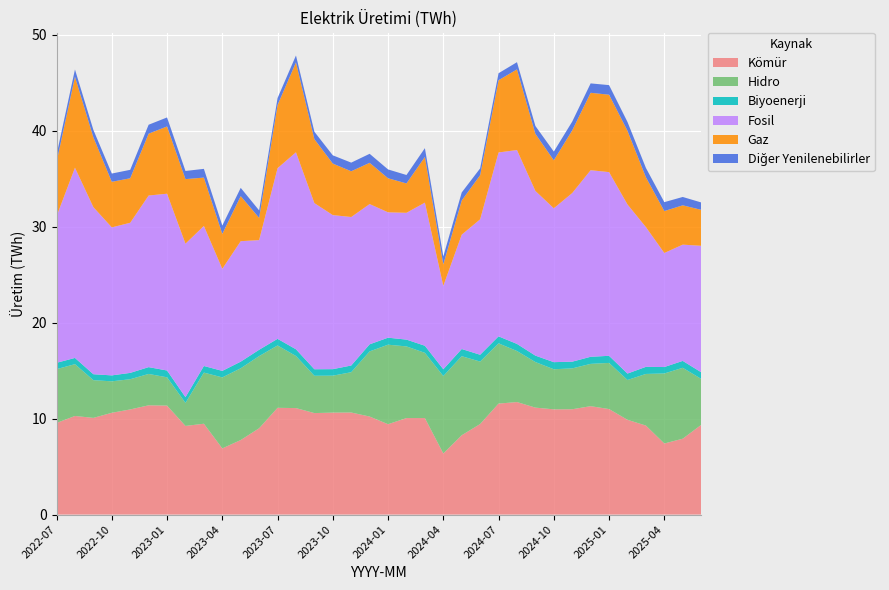

Reading right to left, list all the values displayed in this chart.

Kömür: 2025-06=9.3	2025-05=7.9	2025-04=7.4	2025-03=9.3	2025-02=9.9	2025-01=11.0	2024-12=11.3	2024-11=11.0	2024-10=11.0	2024-09=11.2	2024-08=11.7	2024-07=11.6	2024-06=9.4	2024-05=8.3	2024-04=6.4	2024-03=10.1	2024-02=10.1	2024-01=9.4	2023-12=10.2	2023-11=10.6	2023-10=10.6	2023-09=10.6	2023-08=11.1	2023-07=11.1	2023-06=9.0	2023-05=7.8	2023-04=6.9	2023-03=9.5	2023-02=9.2	2023-01=11.4	2022-12=11.4	2022-11=11.0	2022-10=10.6	2022-09=10.1	2022-08=10.3	2022-07=9.6
Hidro: 2025-06=4.8	2025-05=7.4	2025-04=7.3	2025-03=5.4	2025-02=4.2	2025-01=4.8	2024-12=4.4	2024-11=4.3	2024-10=4.2	2024-09=4.8	2024-08=5.3	2024-07=6.3	2024-06=6.5	2024-05=8.2	2024-04=8.1	2024-03=6.8	2024-02=7.5	2024-01=8.3	2023-12=6.8	2023-11=4.2	2023-10=3.9	2023-09=3.9	2023-08=5.4	2023-07=6.5	2023-06=7.5	2023-05=7.5	2023-04=7.4	2023-03=5.3	2023-02=2.4	2023-01=3.0	2022-12=3.3	2022-11=3.1	2022-10=3.3	2022-09=3.9	2022-08=5.4	2022-07=5.6
Biyoenerji: 2025-06=0.7	2025-05=0.7	2025-04=0.7	2025-03=0.7	2025-02=0.7	2025-01=0.7	2024-12=0.7	2024-11=0.7	2024-10=0.7	2024-09=0.7	2024-08=0.7	2024-07=0.7	2024-06=0.7	2024-05=0.8	2024-04=0.7	2024-03=0.7	2024-02=0.7	2024-01=0.7	2023-12=0.7	2023-11=0.7	2023-10=0.7	2023-09=0.7	2023-08=0.7	2023-07=0.7	2023-06=0.7	2023-05=0.7	2023-04=0.7	2023-03=0.7	2023-02=0.6	2023-01=0.7	2022-12=0.7	2022-11=0.7	2022-10=0.6	2022-09=0.6	2022-08=0.7	2022-07=0.7
Fosil: 2025-06=13.2	2025-05=12.1	2025-04=11.9	2025-03=14.6	2025-02=17.6	2025-01=19.1	2024-12=19.4	2024-11=17.6	2024-10=16.0	2024-09=17.2	2024-08=20.2	2024-07=19.2	2024-06=14.1	2024-05=11.9	2024-04=8.7	2024-03=14.9	2024-02=13.2	2024-01=13.1	2023-12=14.6	2023-11=15.5	2023-10=16.1	2023-09=17.3	2023-08=20.5	2023-07=17.8	2023-06=11.4	2023-05=12.6	2023-04=10.6	2023-03=14.6	2023-02=16.0	2023-01=18.4	2022-12=17.9	2022-11=15.7	2022-10=15.4	2022-09=17.4	2022-08=19.8	2022-07=15.3
Gaz: 2025-06=3.8	2025-05=4.1	2025-04=4.4	2025-03=5.2	2025-02=7.7	2025-01=8.1	2024-12=8.1	2024-11=6.5	2024-10=5.0	2024-09=6.0	2024-08=8.4	2024-07=7.5	2024-06=4.6	2024-05=3.6	2024-04=2.2	2024-03=4.8	2024-02=3.1	2024-01=3.5	2023-12=4.3	2023-11=4.8	2023-10=5.4	2023-09=6.7	2023-08=9.4	2023-07=6.6	2023-06=2.3	2023-05=4.7	2023-04=3.6	2023-03=5.0	2023-02=6.7	2023-01=7.0	2022-12=6.5	2022-11=4.6	2022-10=4.8	2022-09=7.3	2022-08=9.5	2022-07=5.7
Diğer Yenilenebilirler: 2025-06=0.8	2025-05=0.9	2025-04=0.9	2025-03=1.0	2025-02=0.9	2025-01=1.0	2024-12=1.0	2024-11=0.9	2024-10=0.9	2024-09=0.8	2024-08=0.8	2024-07=0.7	2024-06=0.7	2024-05=0.8	2024-04=0.8	2024-03=0.9	2024-02=0.9	2024-01=0.9	2023-12=0.9	2023-11=0.9	2023-10=0.9	2023-09=0.8	2023-08=0.7	2023-07=0.7	2023-06=0.8	2023-05=0.9	2023-04=0.9	2023-03=0.9	2023-02=0.8	2023-01=0.9	2022-12=0.9	2022-11=0.9	2022-10=0.9	2022-09=0.8	2022-08=0.8	2022-07=0.8